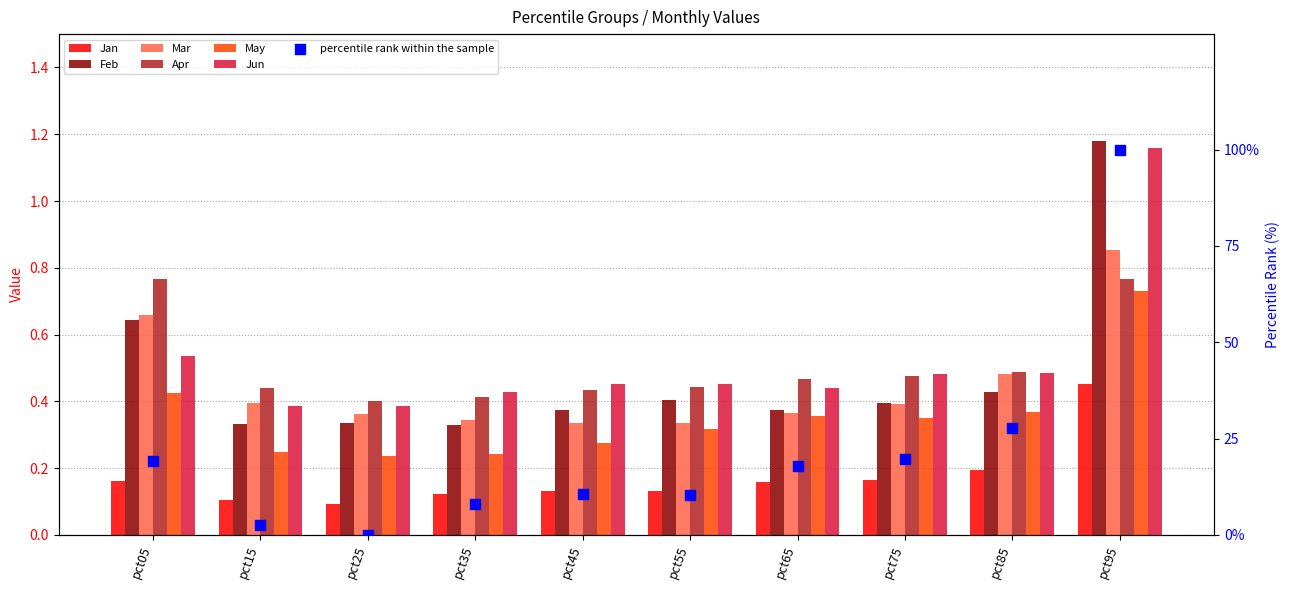

Is the value of Feb at pct25 greater than the value of Jun at pct15?

No